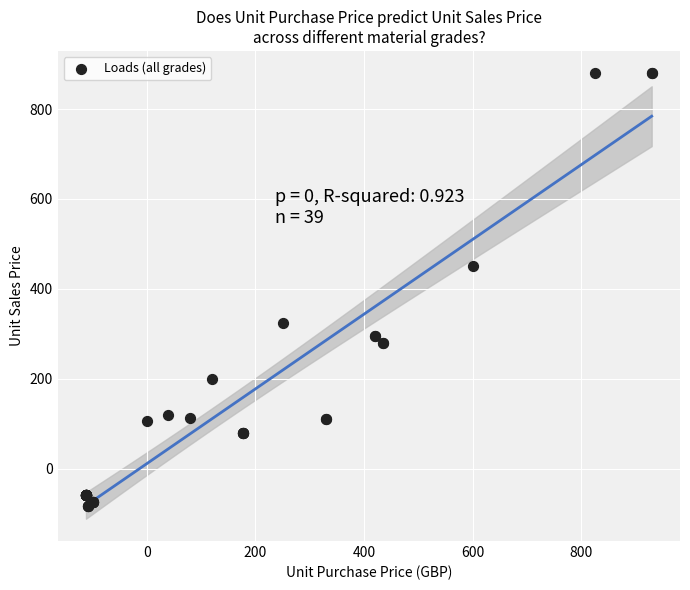

What Y value in the scatter plot is closest to 398?

450